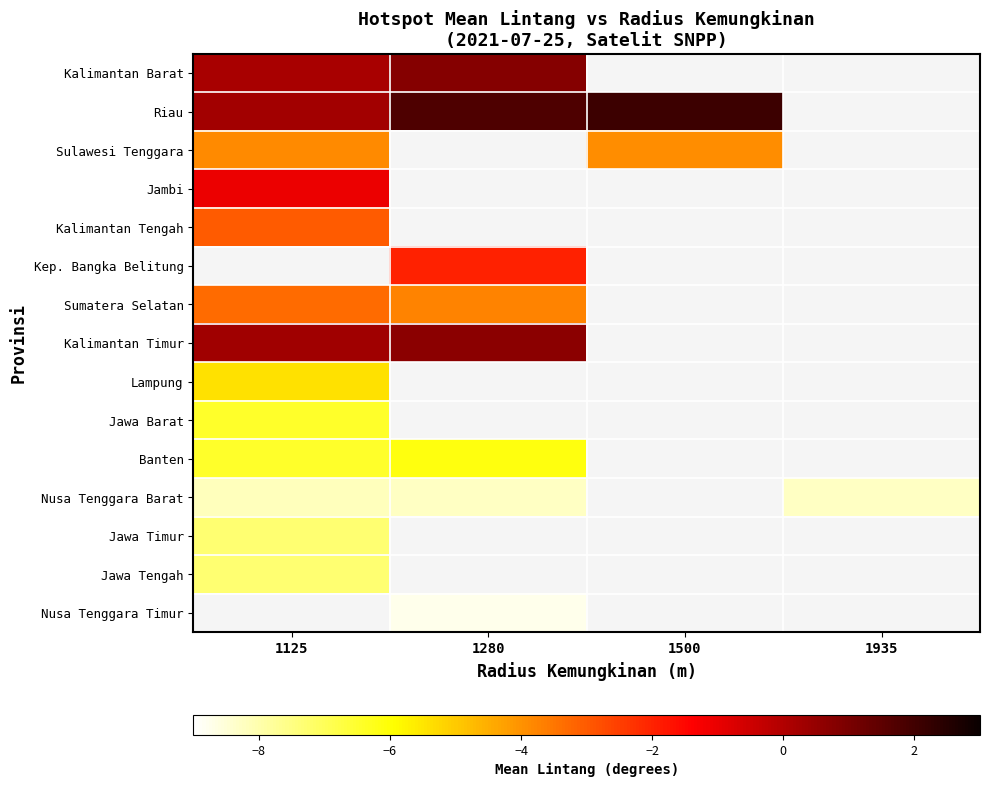

Rank the categories by Riau value from lowest to highest.

1125, 1280, 1500, 1935